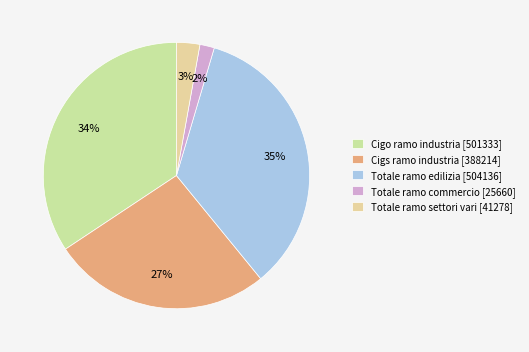

To the nearest percent, what is the difference between the largest and smallest slice percentages?

33%